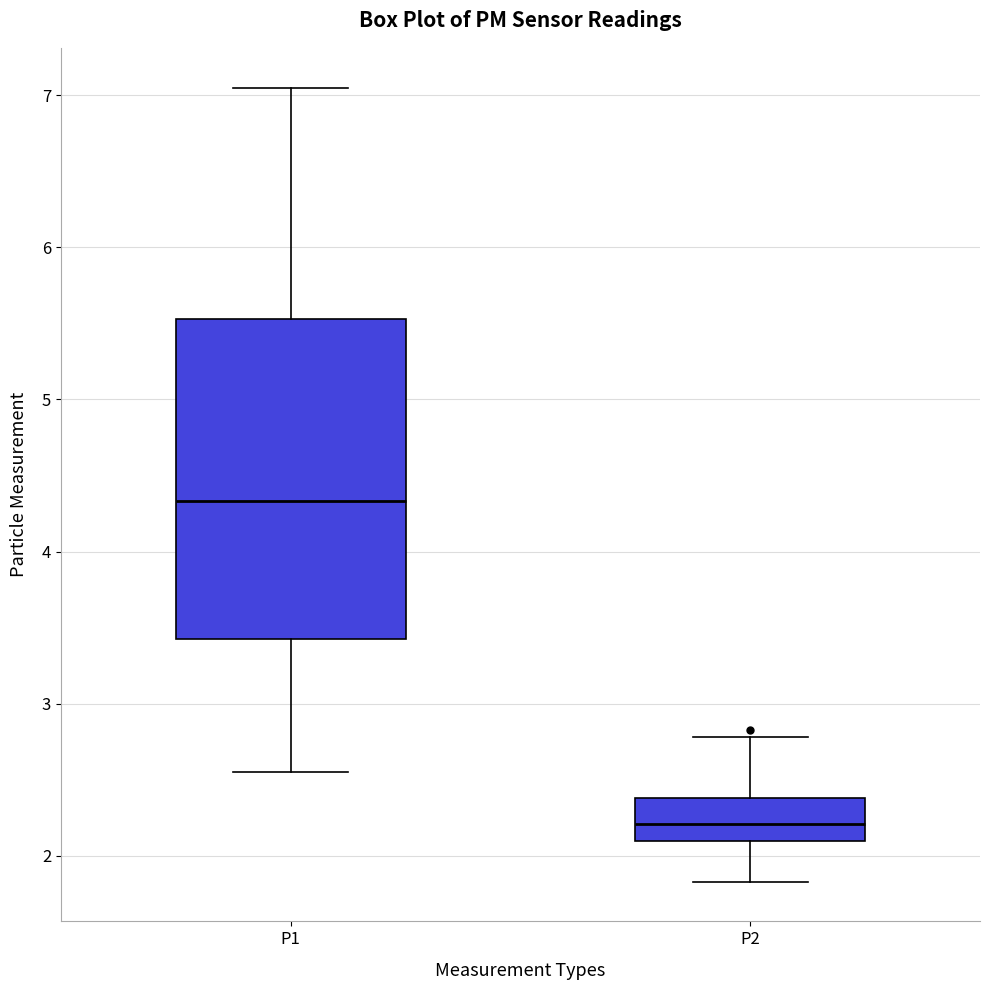

Reading left to right, read every box against the y-axis: the position of its median line, the range the box covers, and the ends of its whiskers. The values are not printed on the chart, so give them approximately, as read against the axis.

P1: median 4.3, box 3.4 to 5.5, whiskers 2.6 to 7.1
P2: median 2.2, box 2.1 to 2.4, whiskers 1.8 to 2.8